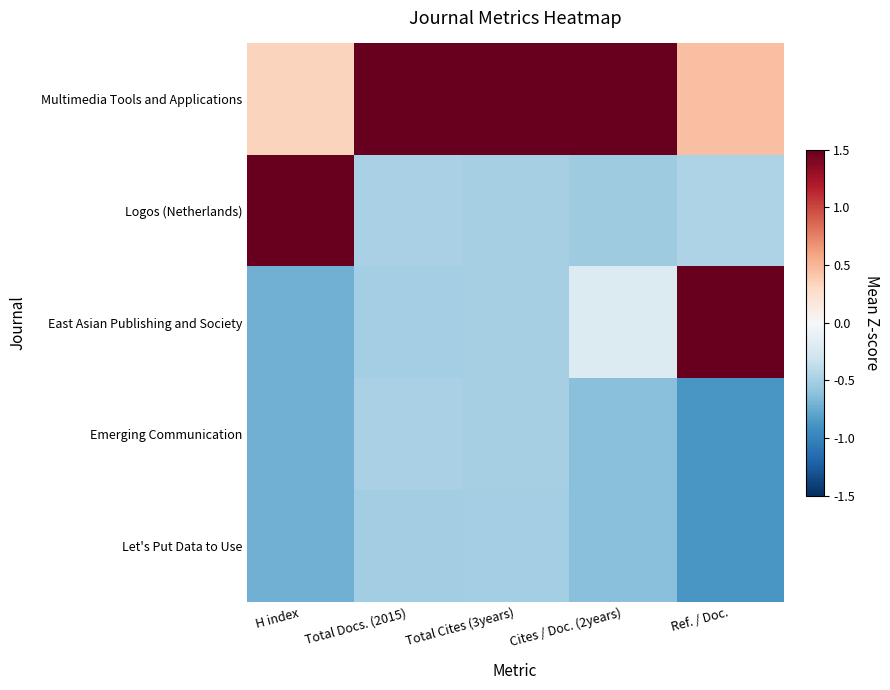

At Total Docs. (2015), list the series in order from largest to smallest.

Multimedia Tools and Applications, Emerging Communication, Logos (Netherlands), East Asian Publishing and Society, Let's Put Data to Use